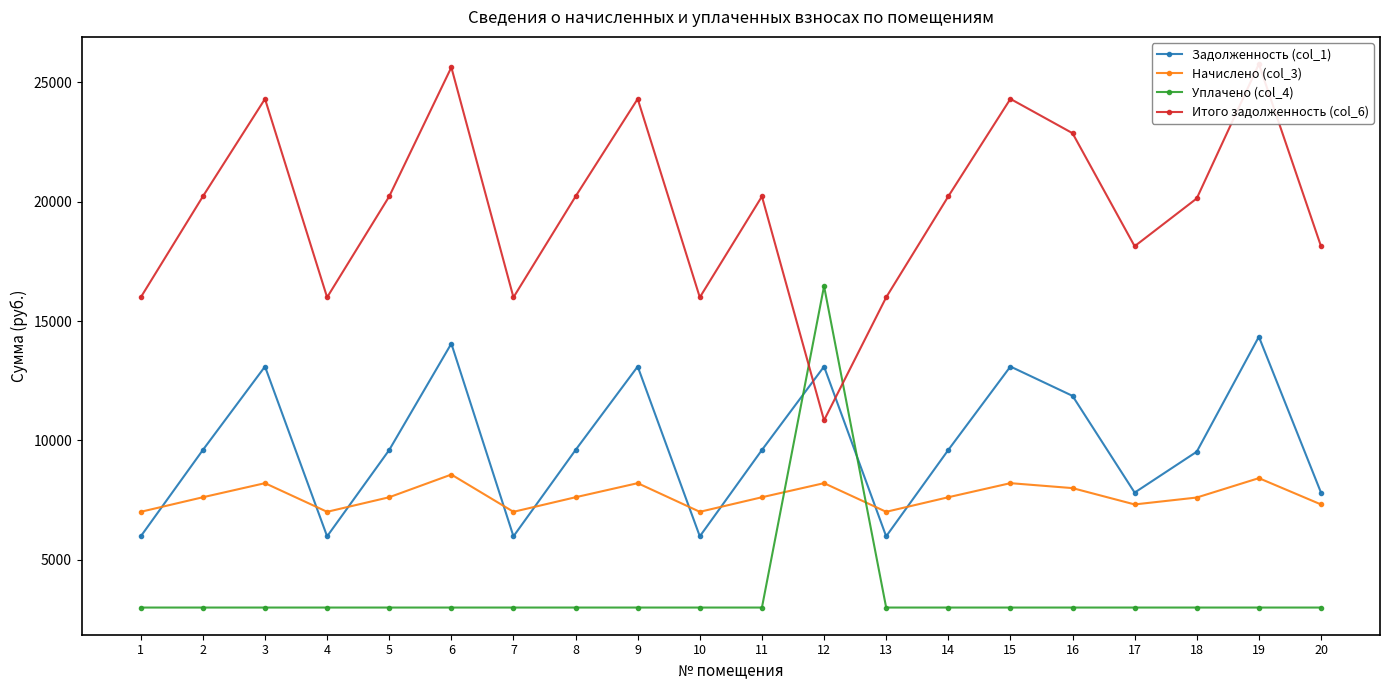

Which series has the largest total across all categories?

Итого задолженность (col_6)